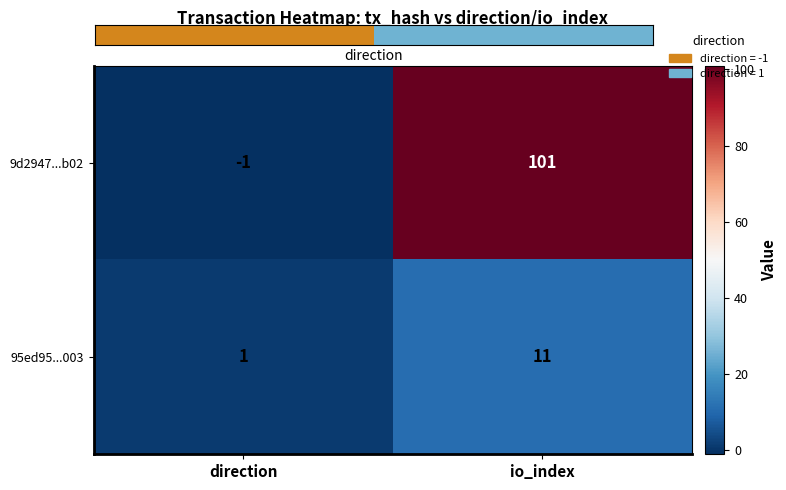

At how many categories does at least one series exceed 6?

1